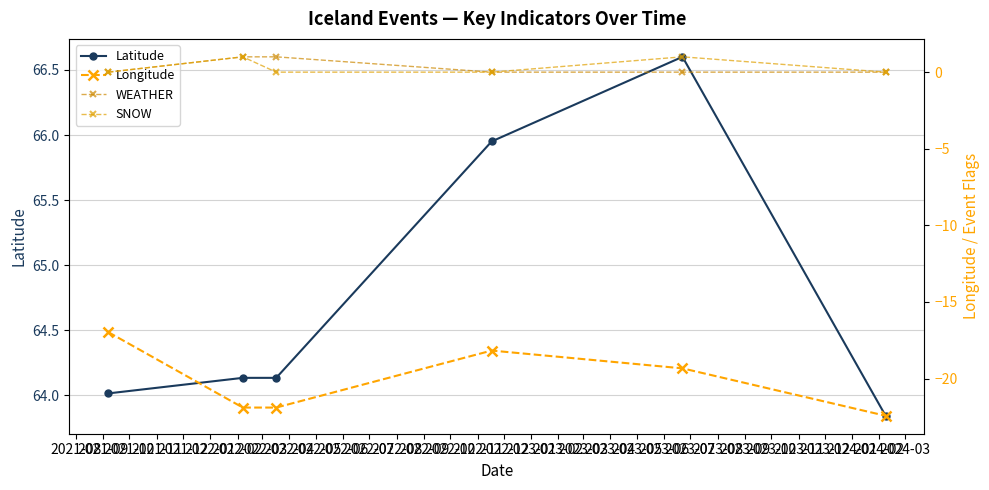

Is the value of SNOW at 2021-09 greater than the value of Latitude at 2021-11?

No